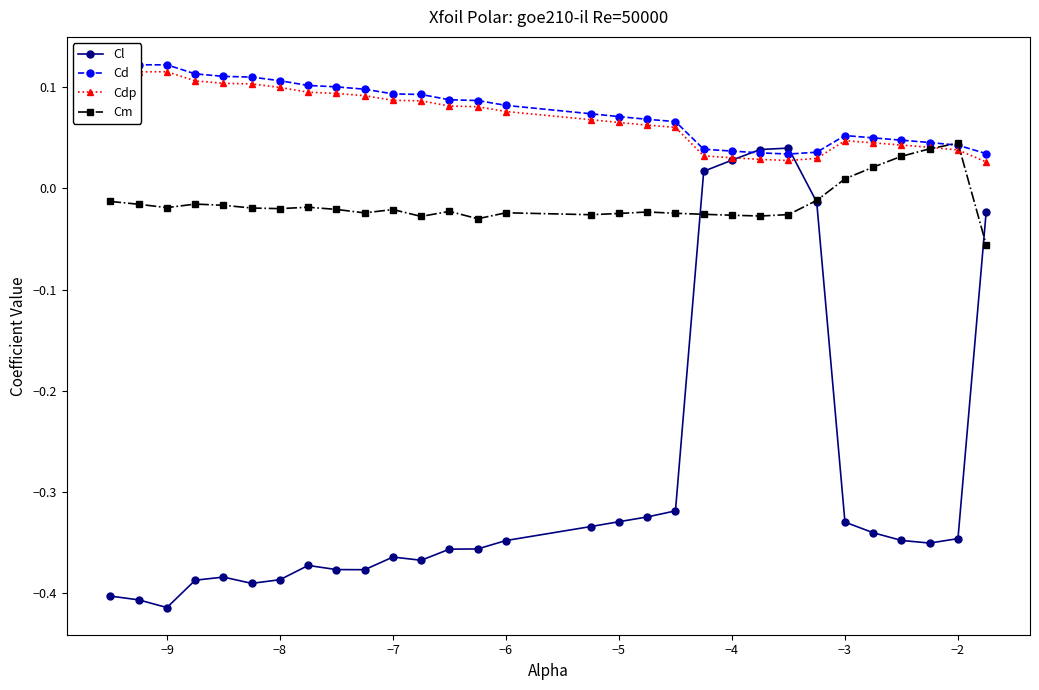

True or false: Cl and Cm intersect in this chart.

True